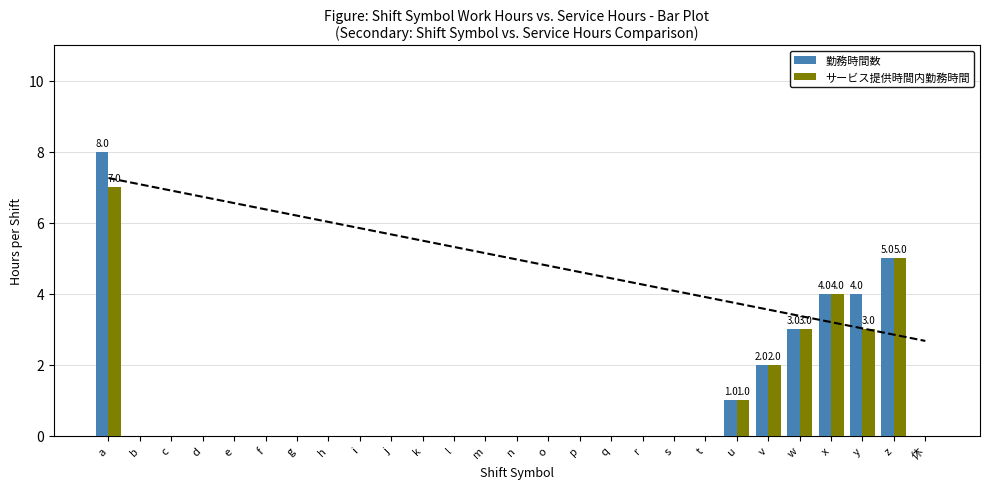

Does the chart contain stacked bars?

No